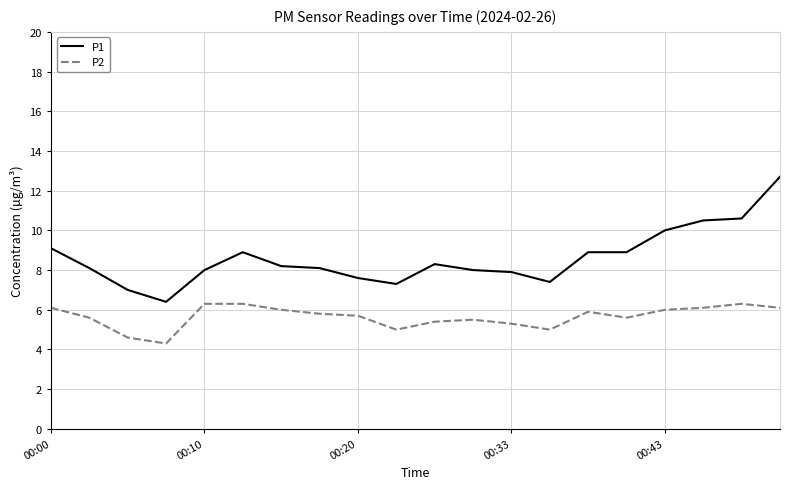

Rank the series by their maximum value, from lowest to highest.

P2, P1